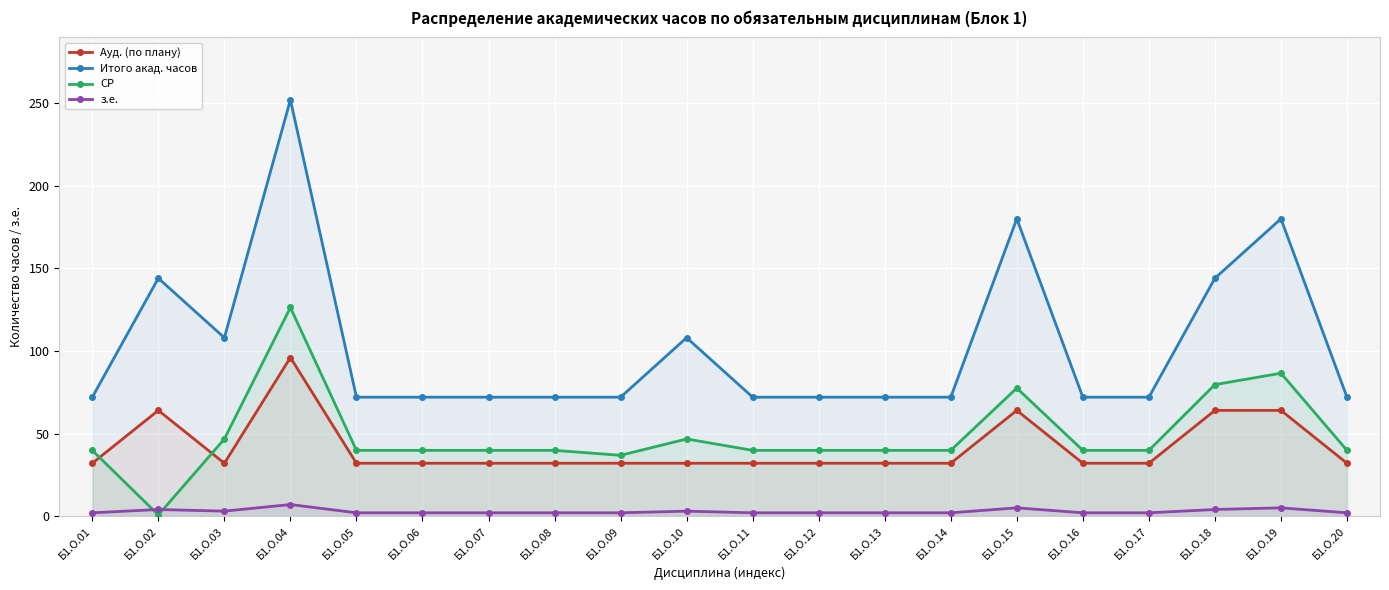

What is the difference between the maximum and minimum values in the СР series?

125.6